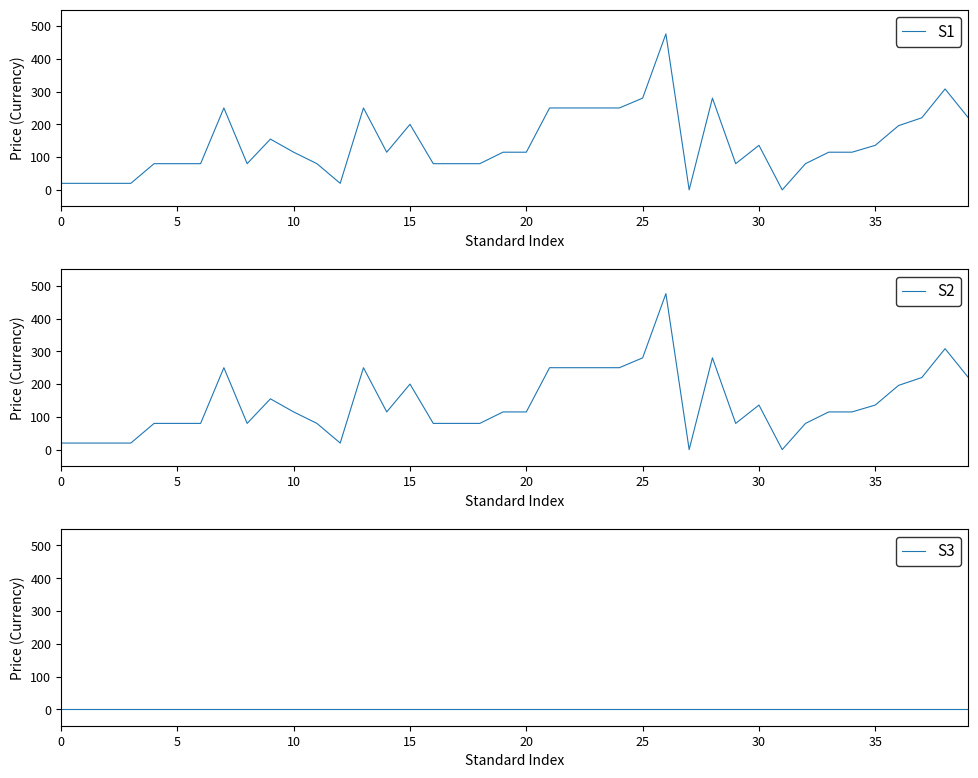

How many interior local valleys does the S2 series have?

6